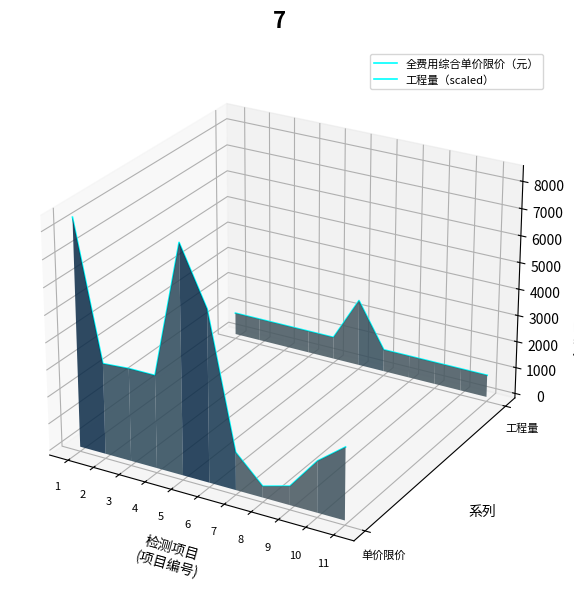

At which category does 全费用综合单价限价（元） reach its first local peak?

5